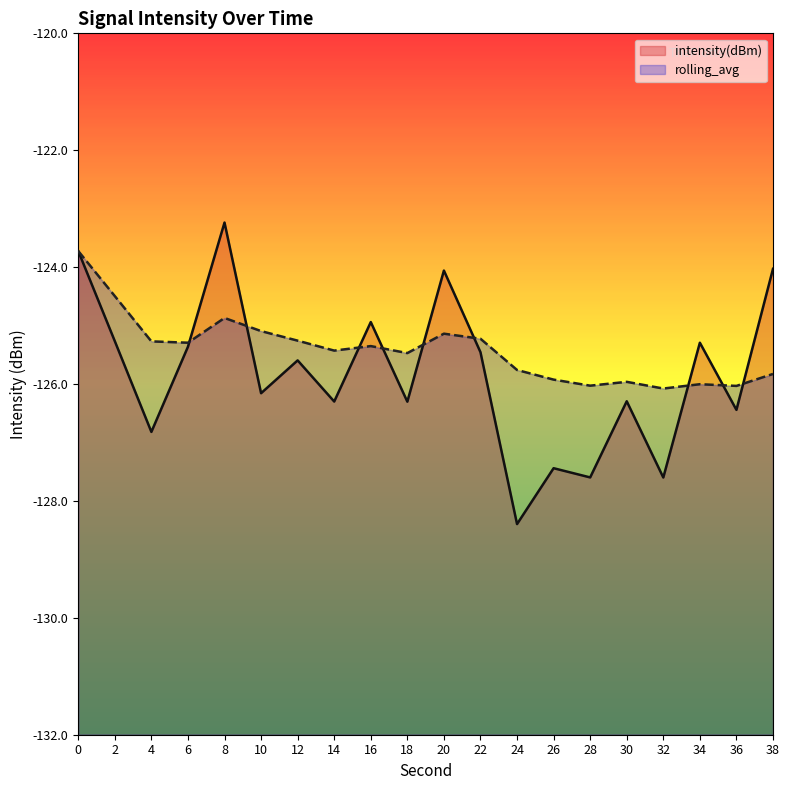

How many lines are shown in the chart?

2